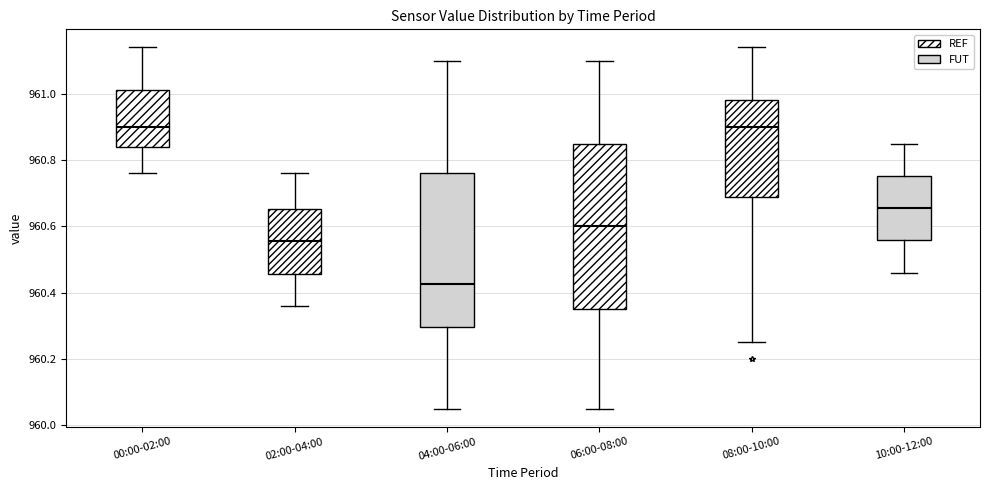

Comparing the boxes themselves (not the whiskers), which one is the tallest?

06:00-08:00